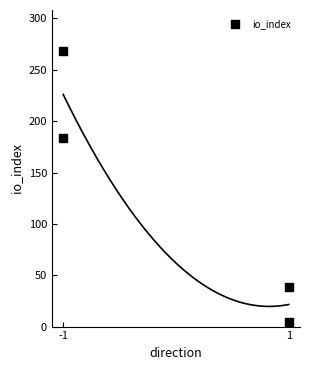

What is the range of Y values (max minus min)?

264